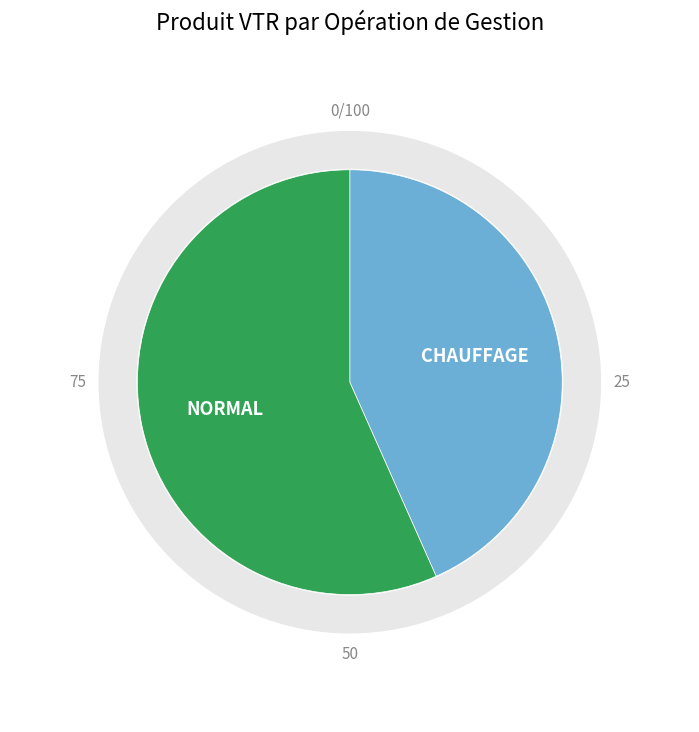

To the nearest percent, what is the combined percentage of CHAUFFAGE and NORMAL?

100%